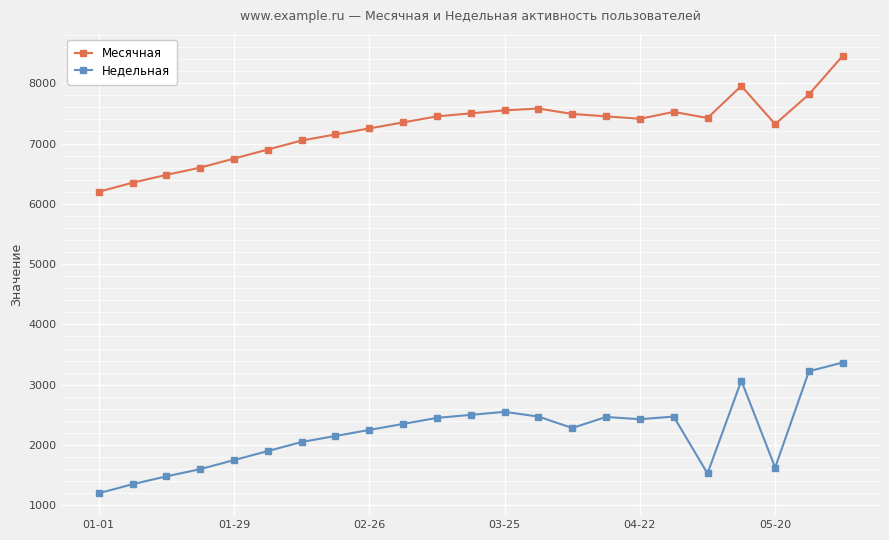

True or false: Месячная and Недельная intersect in this chart.

False